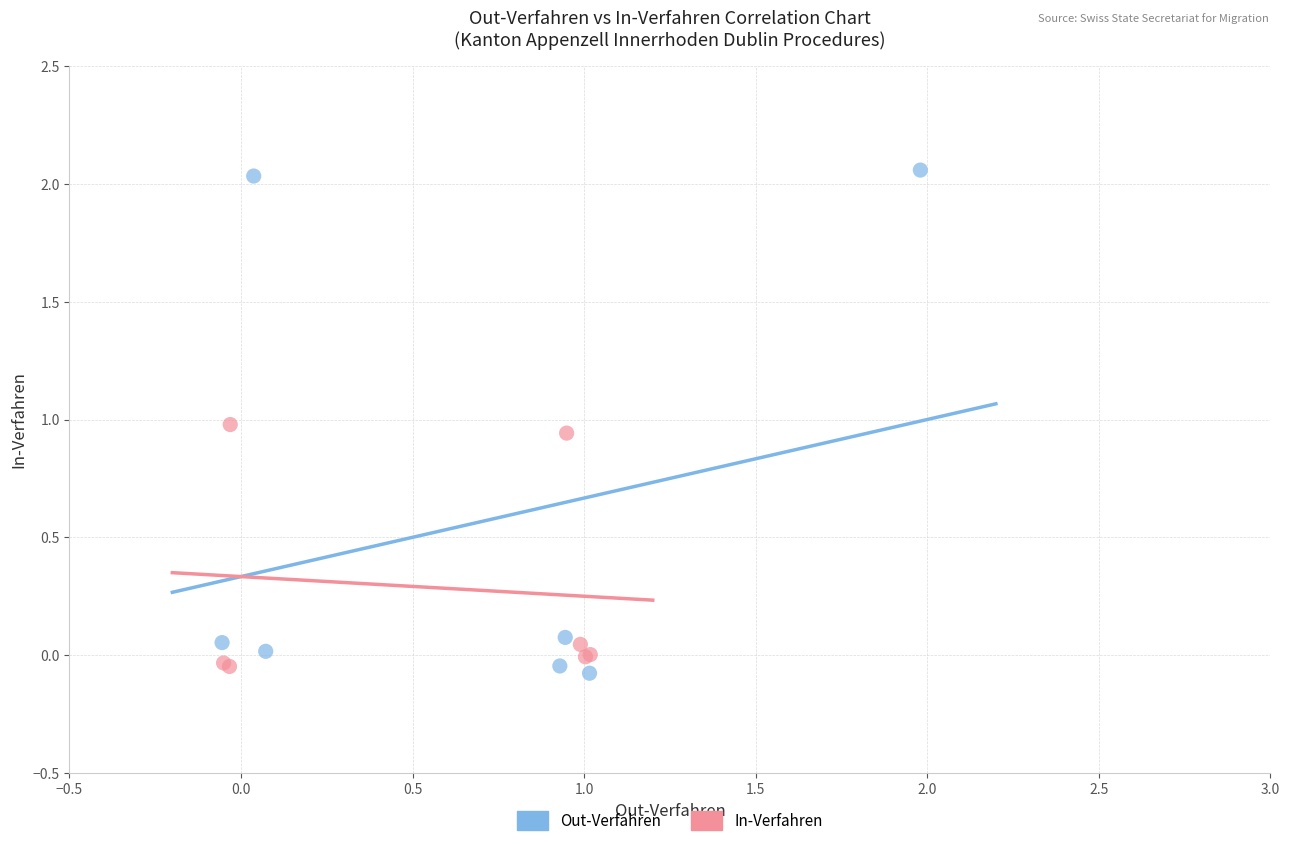

Which series contains the highest Y value?

Out-Verfahren